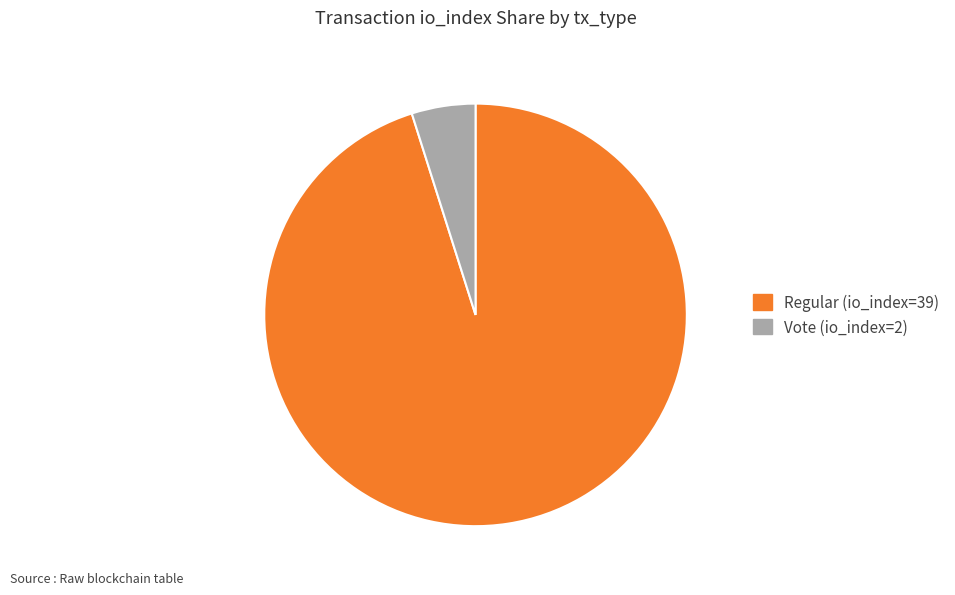

How many slices are in this pie chart?

2